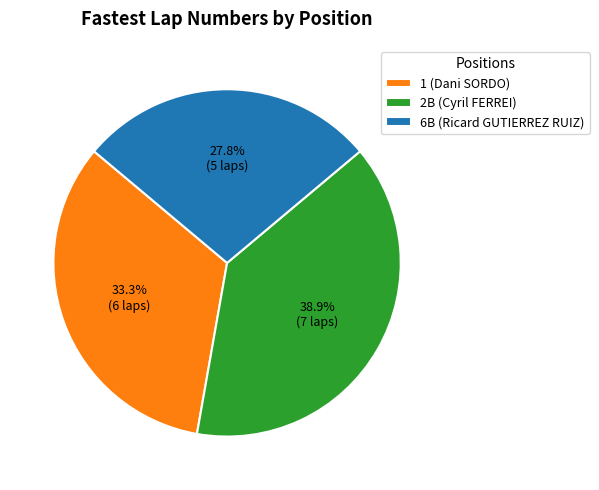

To the nearest percent, what percentage of the pie is 6B (Ricard GUTIERREZ RUIZ)?

28%